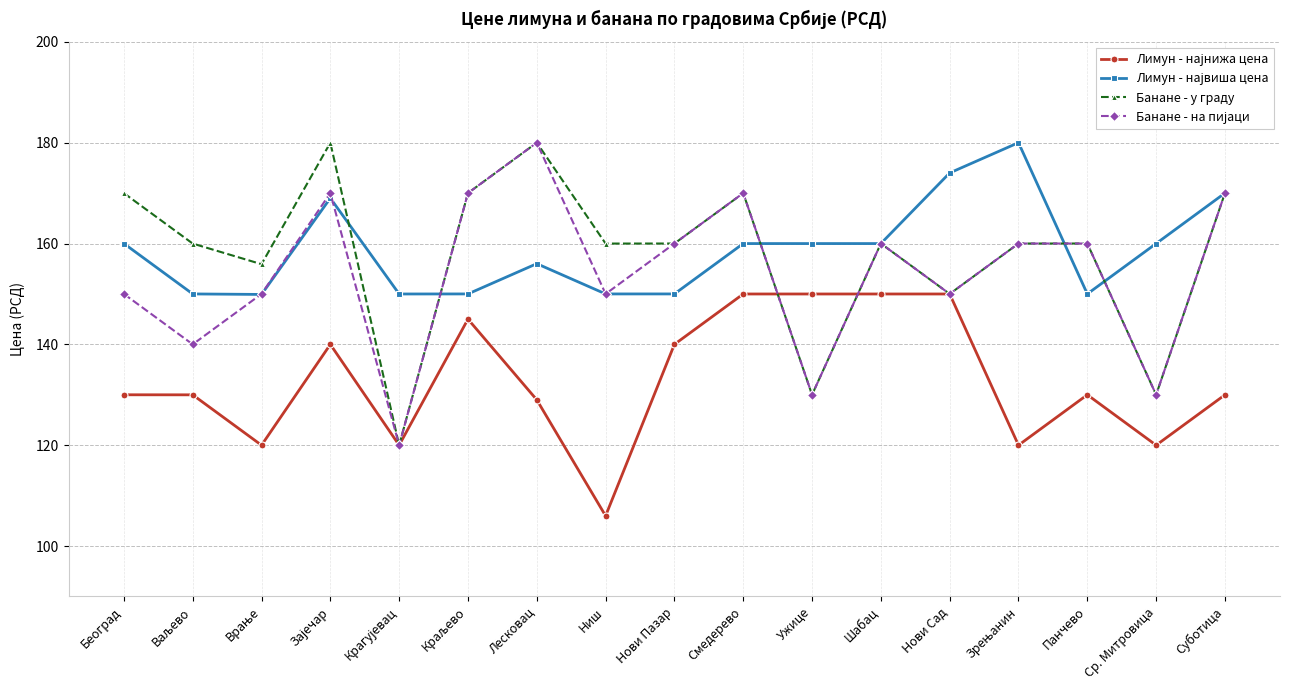

How many interior local valleys does the Банане - у граду series have?

6